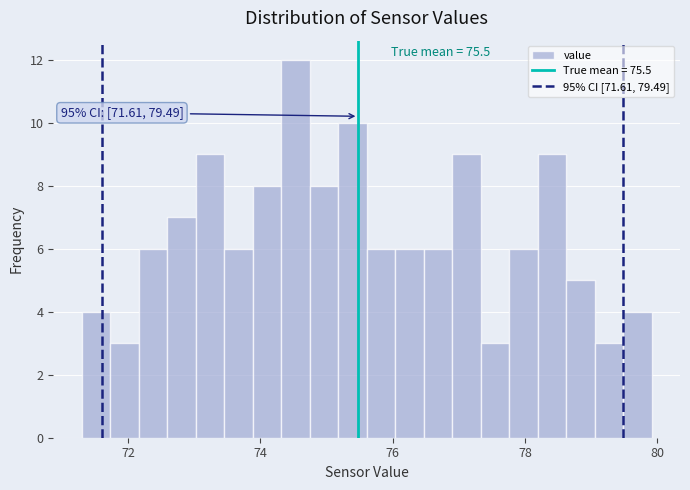

Read against the x-axis, roughly where is the centre of the tallest bar?

74.6